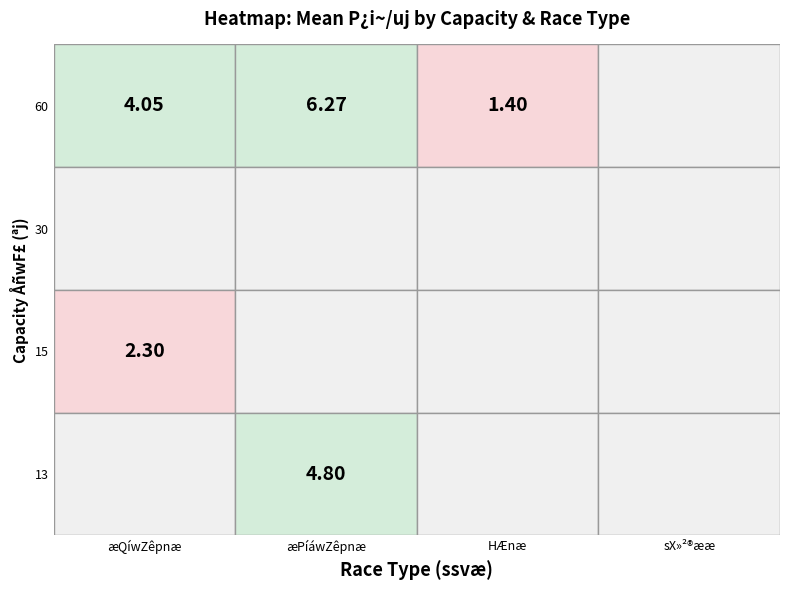

Is the value of ¼k© at ¼k© greater than the value of k© at k©?

No